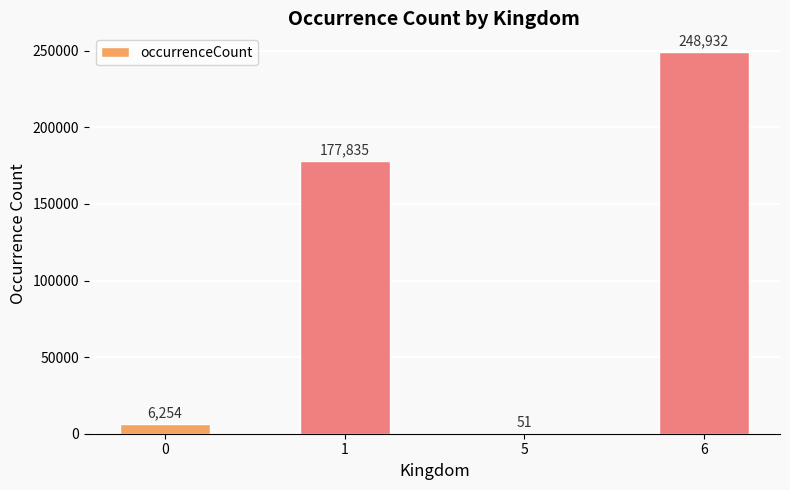

True or false: the data shows 144756 at 6.

False